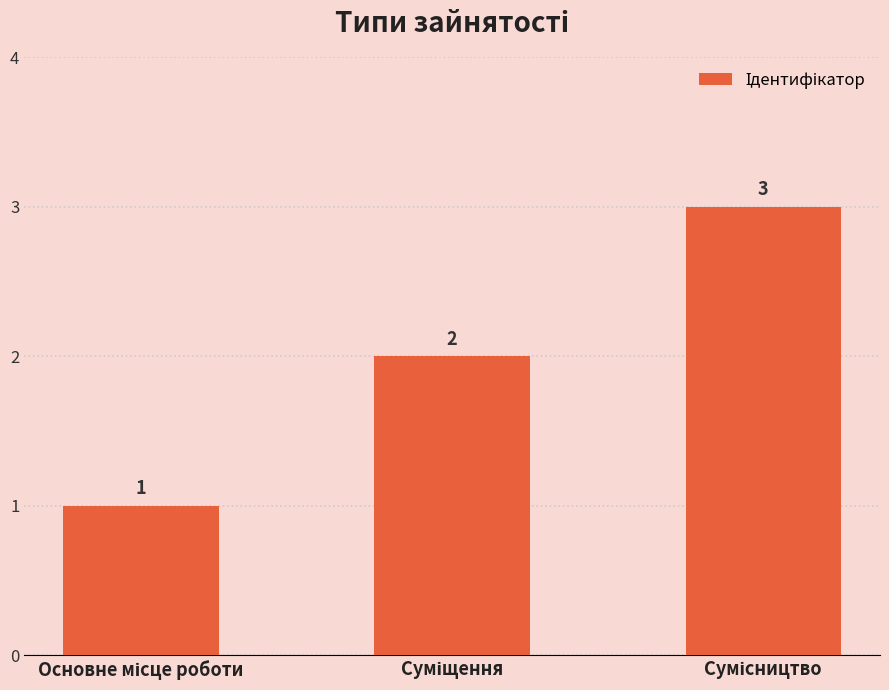

Are the bars horizontal?

No